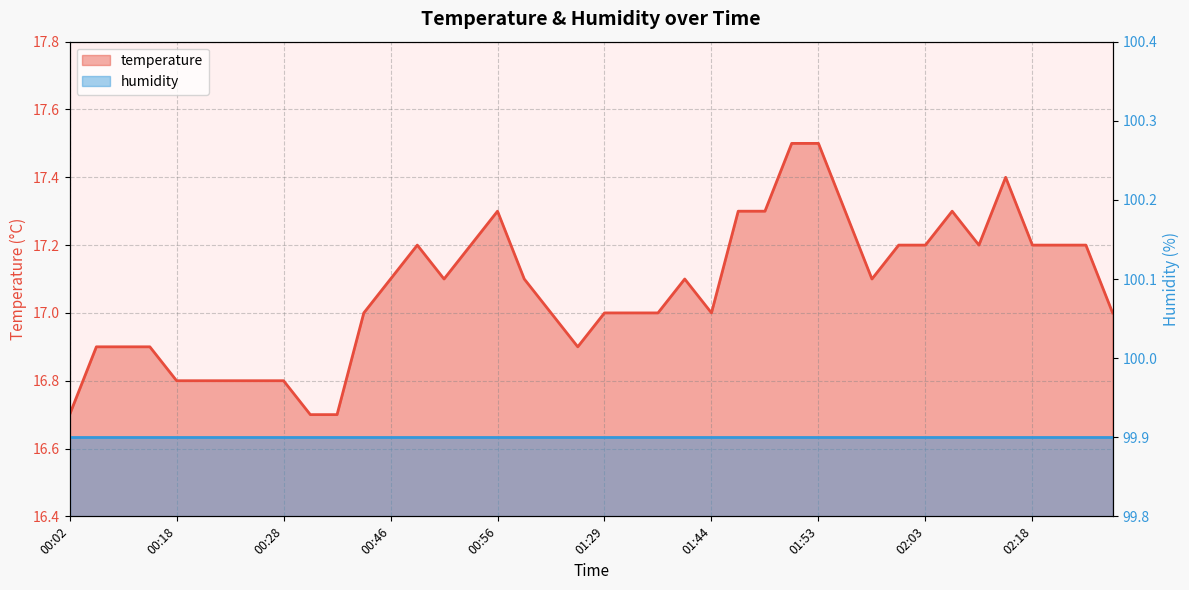

Approximately how many times larger is the value at 01:29 compared to 02:24?

1.0